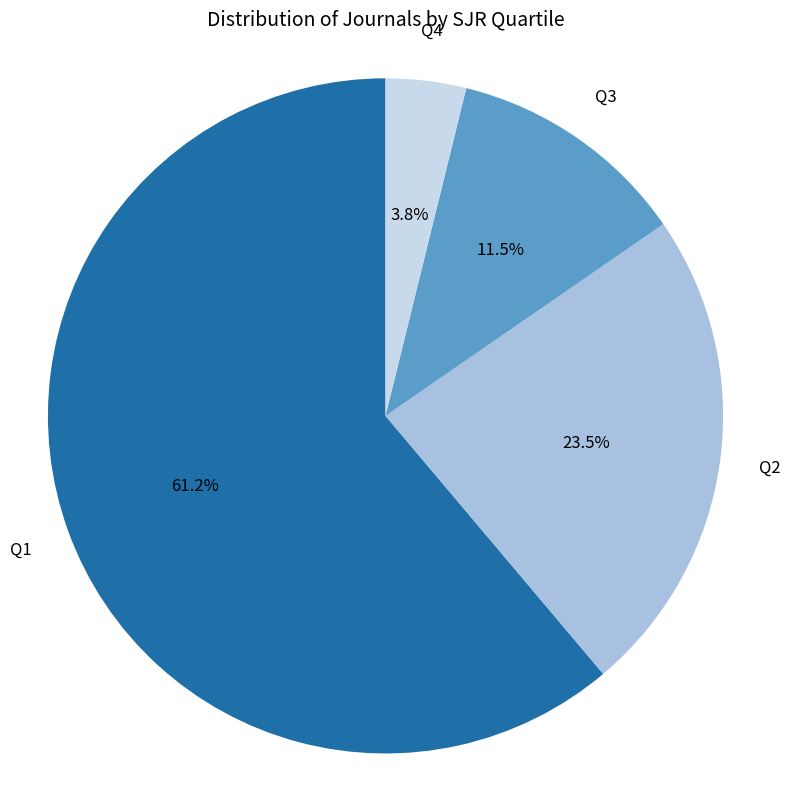

Does any single category account for the majority?

Yes